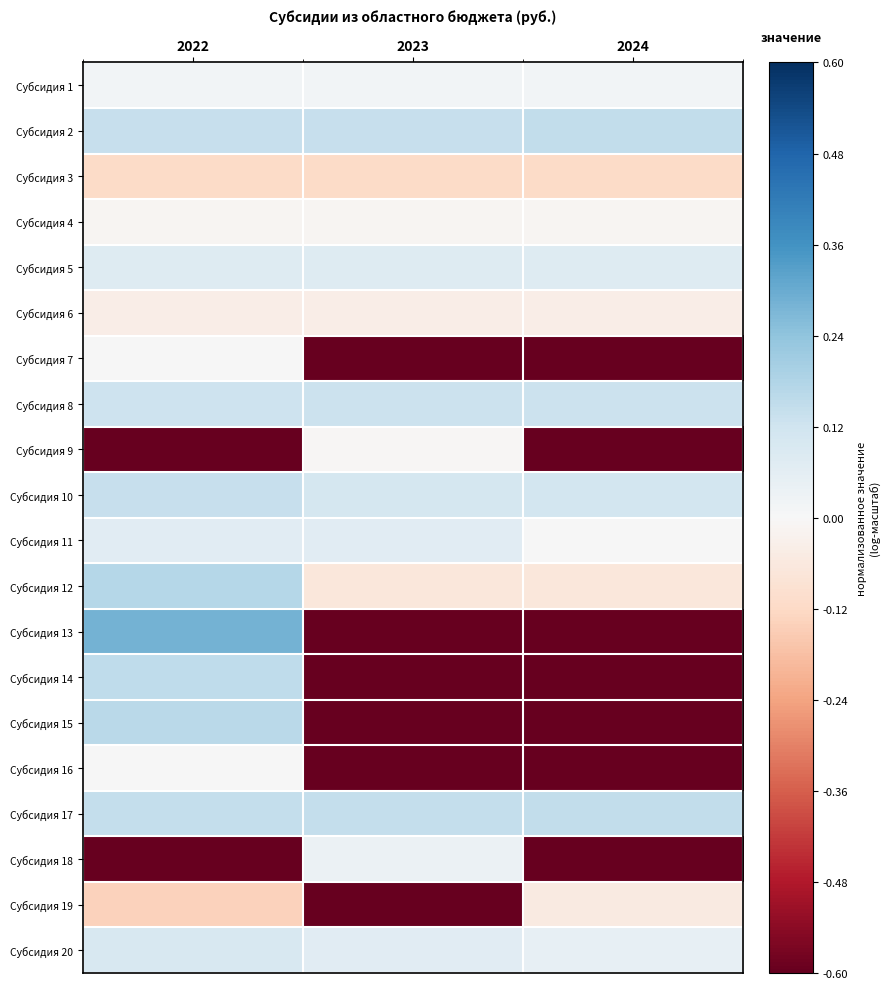

What is the total value across all series at 2024?

-4.6